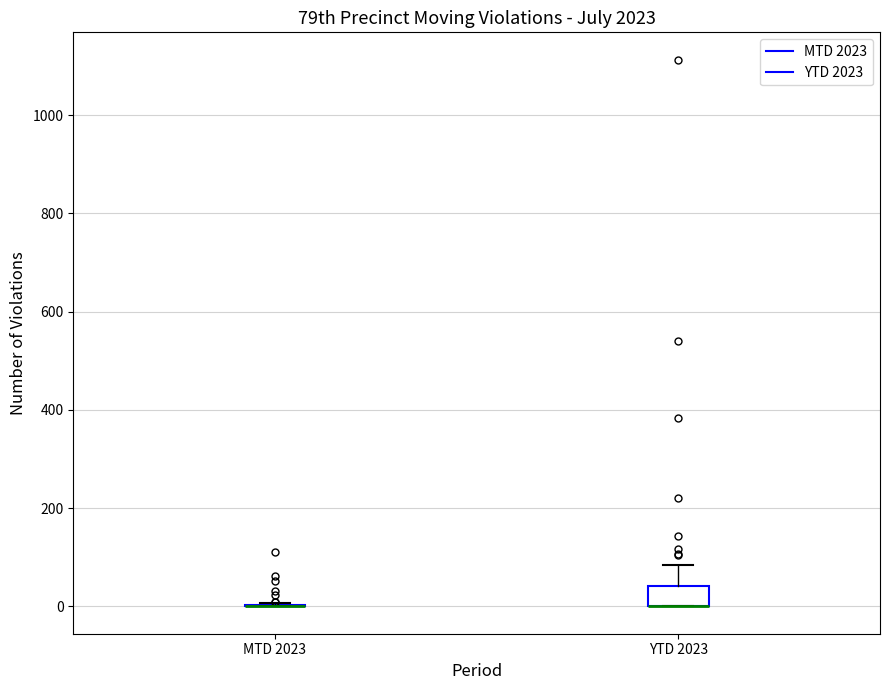

Reading left to right, read every box against the y-axis: the position of its median line, the range the box covers, and the ends of its whiskers. The values are not printed on the chart, so give them approximately, as read against the axis.

MTD 2023: box collapsed to a line at 0, whiskers 0 to 0
YTD 2023: median 0 (drawn on the box's lower edge), box 0 to 40, whiskers 0 to 80